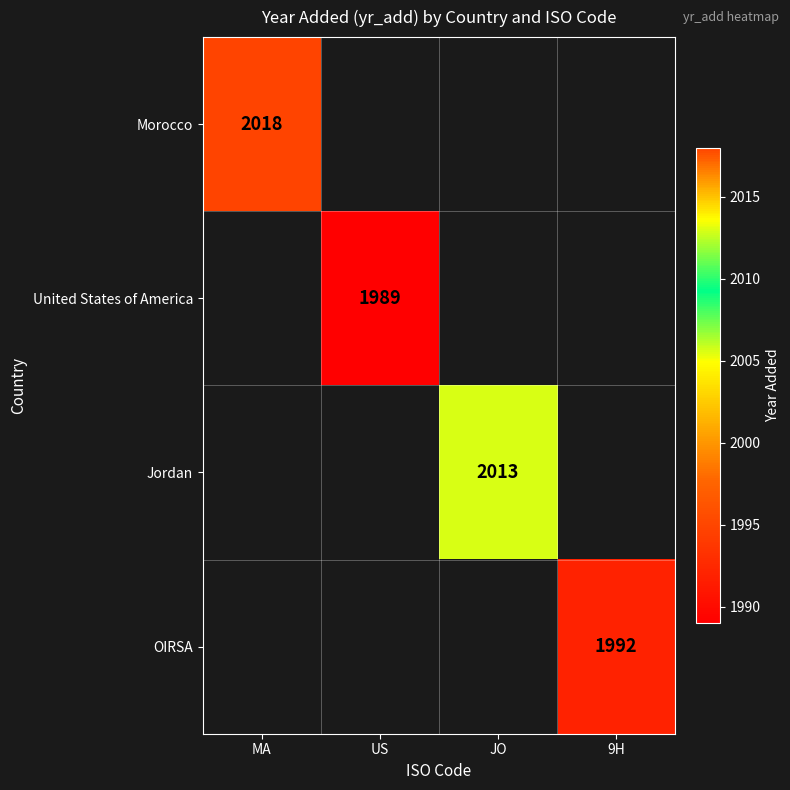

Is the value of Jordan at JO greater than the value of OIRSA at 9H?

Yes